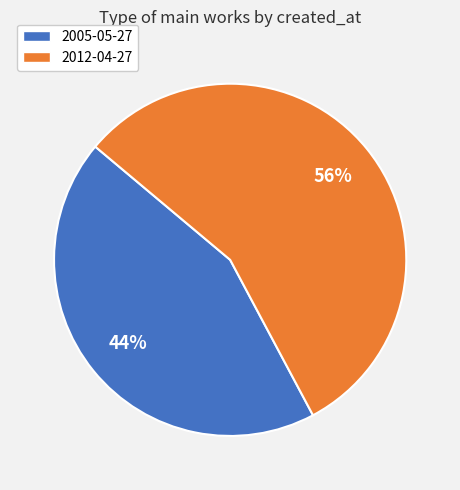

What is the largest slice in the pie chart?

2012-04-27